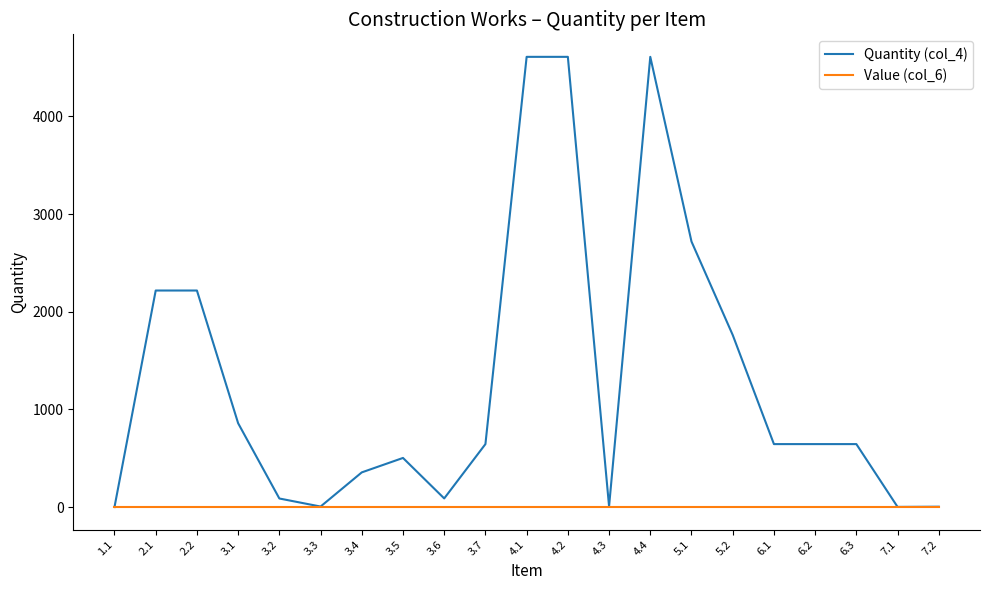

Which series has the widest spread of values?

Quantity (col_4)